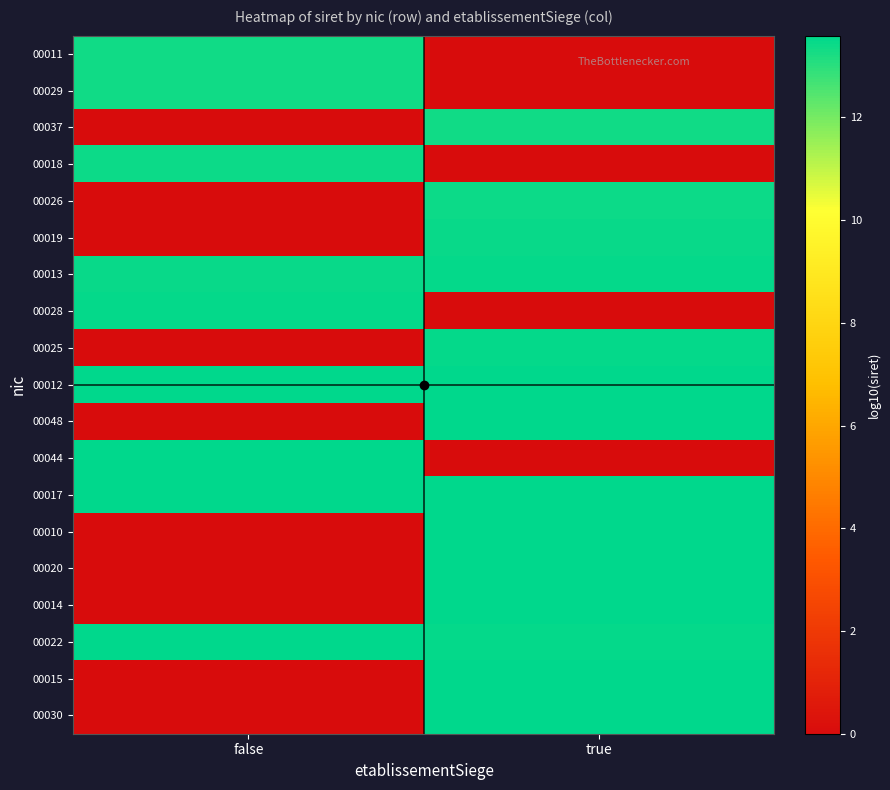

Reading right to left, what are all the values shown in this chart?

00011: true=0.0	false=13.3
00029: true=0.0	false=13.3
00037: true=13.3	false=0.0
00018: true=0.0	false=13.4
00026: true=13.4	false=0.0
00019: true=13.5	false=0.0
00013: true=13.5	false=13.5
00028: true=0.0	false=13.5
00025: true=13.5	false=0.0
00012: true=13.5	false=13.5
00048: true=13.5	false=0.0
00044: true=0.0	false=13.5
00017: true=13.6	false=13.5
00010: true=13.6	false=0.0
00020: true=13.6	false=0.0
00014: true=13.5	false=0.0
00022: true=13.5	false=13.5
00015: true=13.6	false=0.0
00030: true=13.6	false=0.0